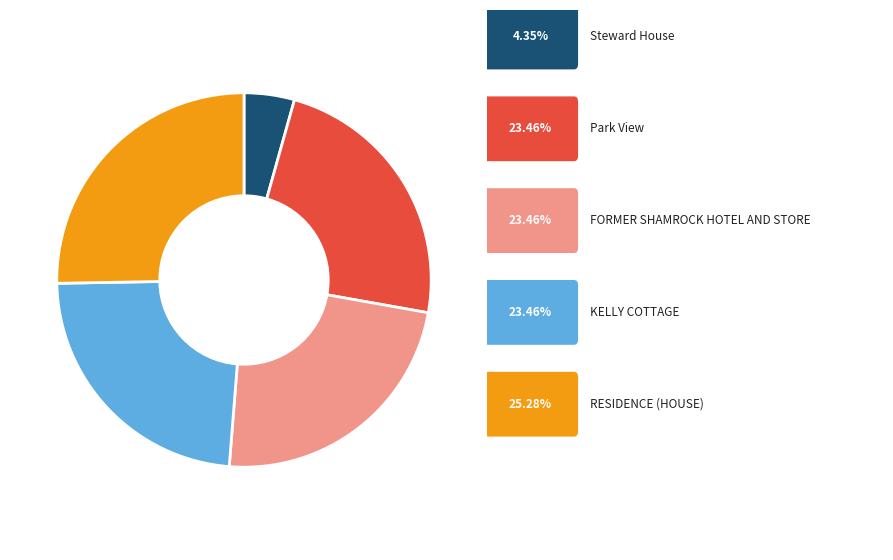

Does any single category account for the majority?

No